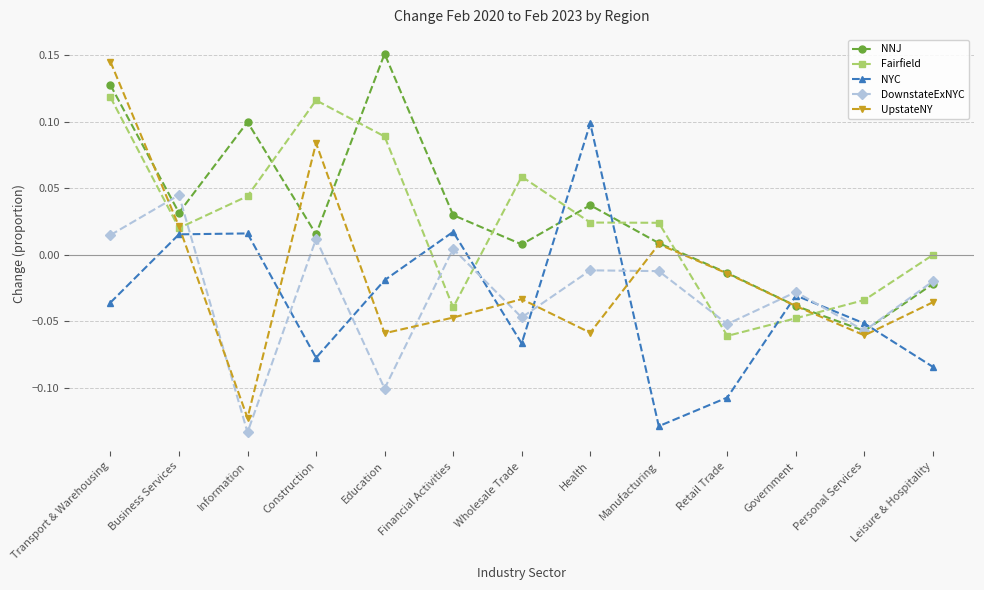

Is it true that Fairfield equals 0.2 at Construction?

False